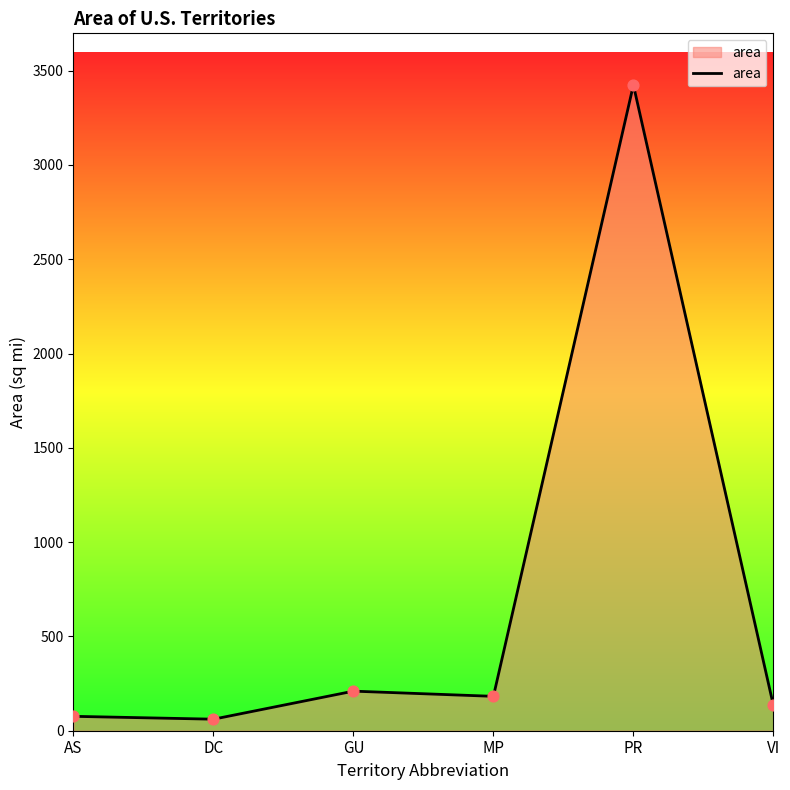

What is the change in value from AS to DC?

-15.2